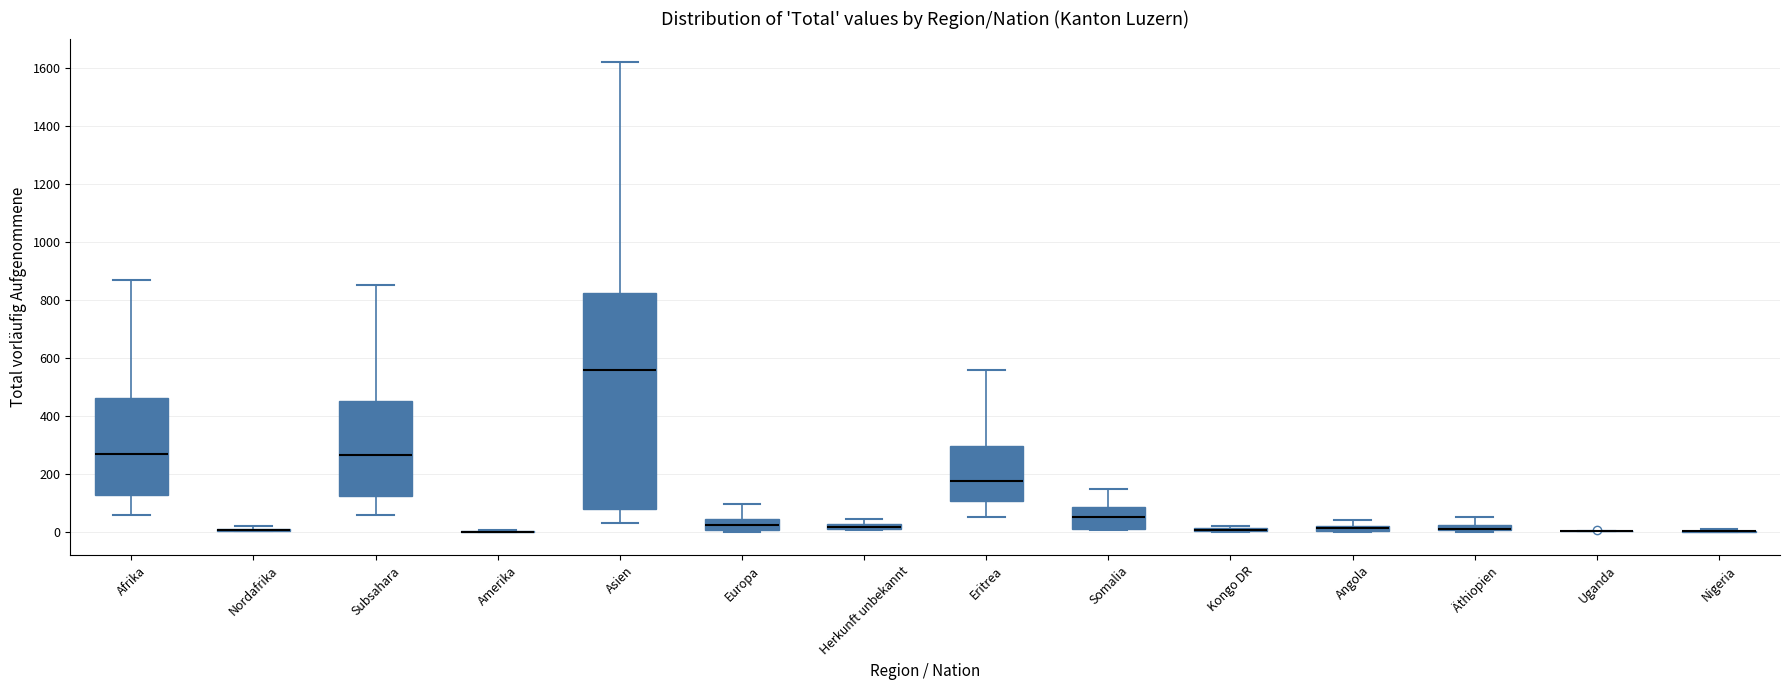

Which box is the tallest, from its lower edge to its upper edge?

Asien